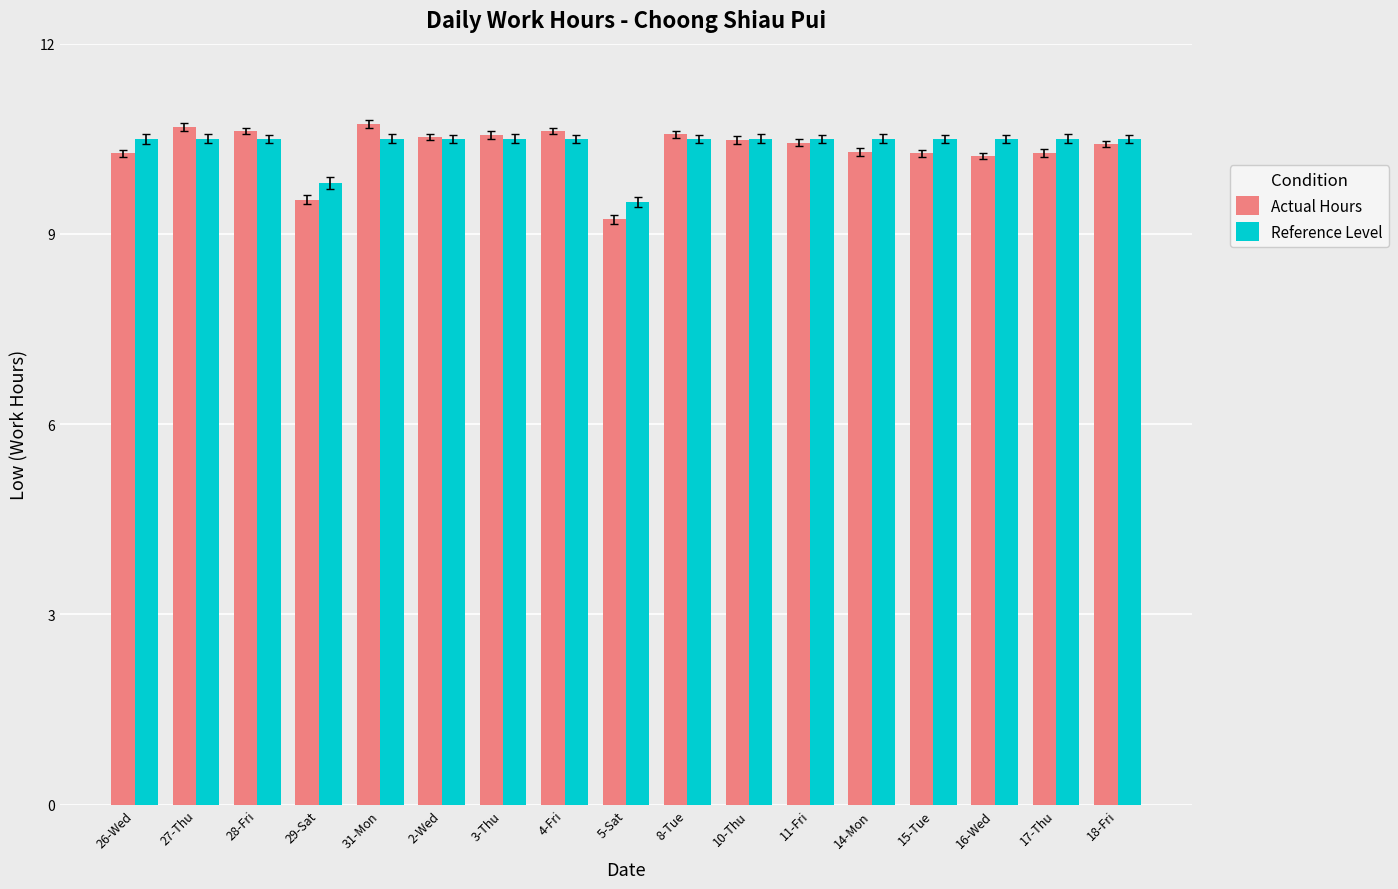

How many data points in Reference Level are less than 10?

2